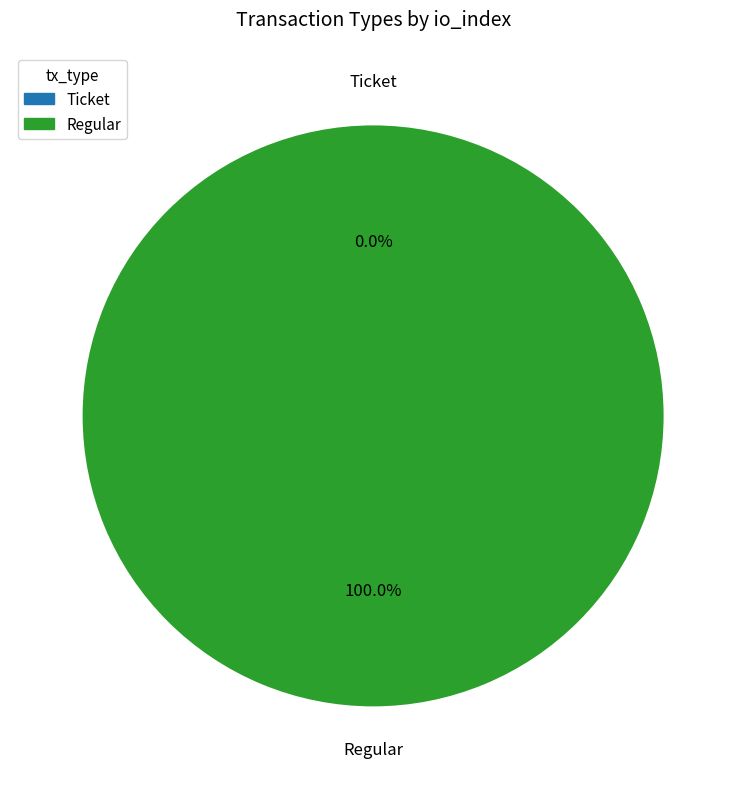

How many segments does this pie chart have?

2